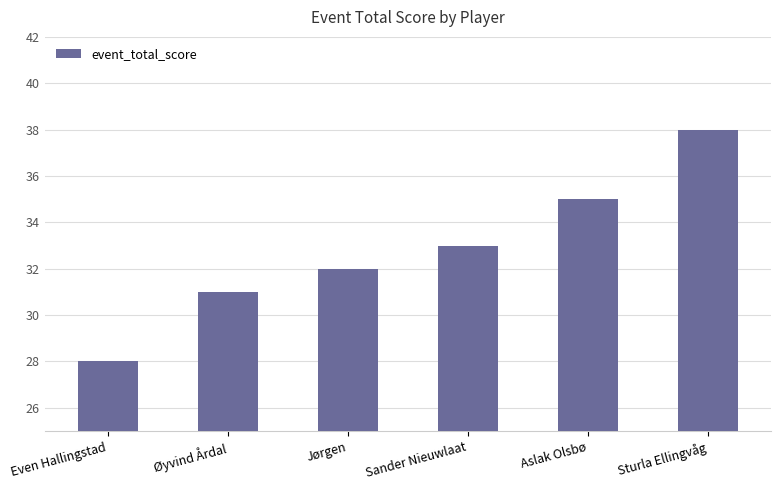

What is the change in value from Aslak Olsbø to Sturla Ellingvåg?

+3